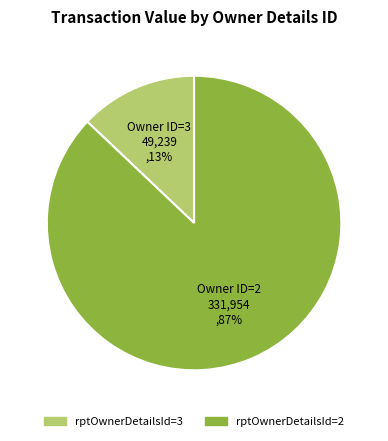

To the nearest percent, what is the difference between the largest and smallest slice percentages?

74%